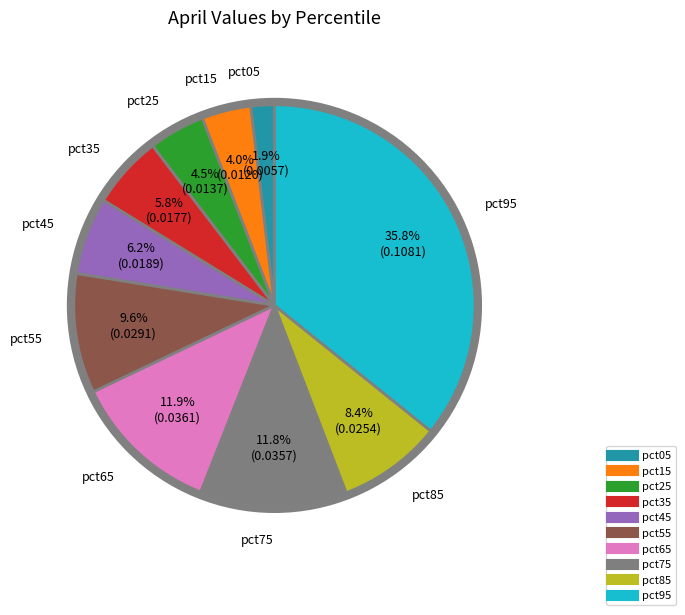

Do pct55 and pct45 together represent more than half of the pie?

No